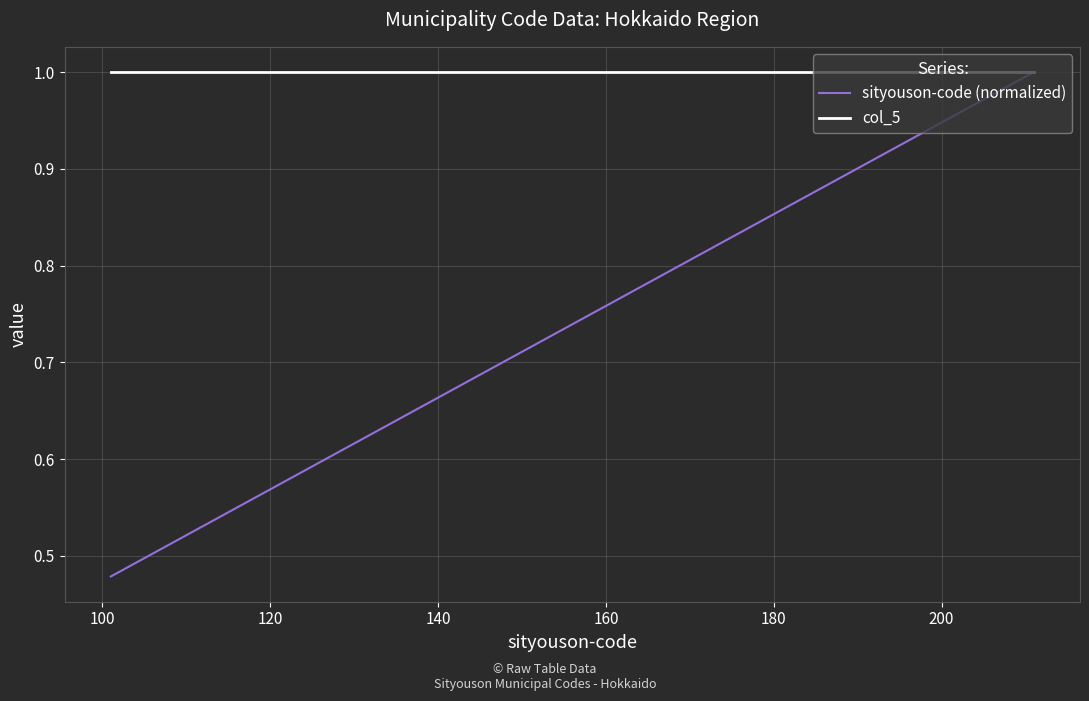

Which series has the largest total across all categories?

col_5